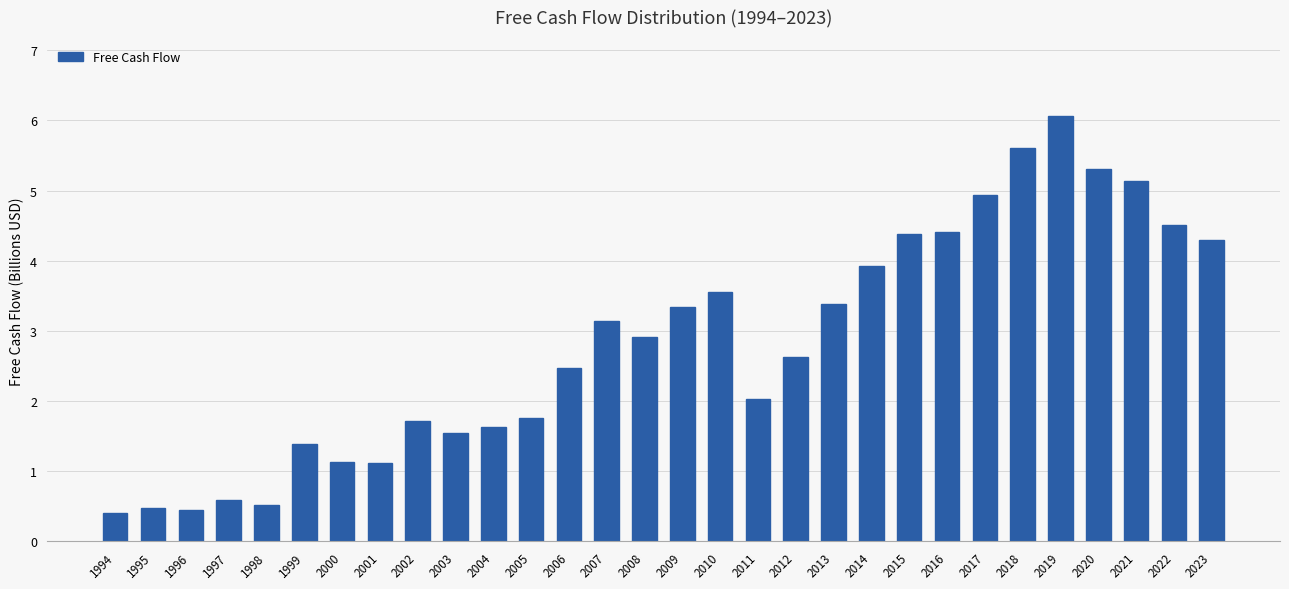

What is the average value?

2.8